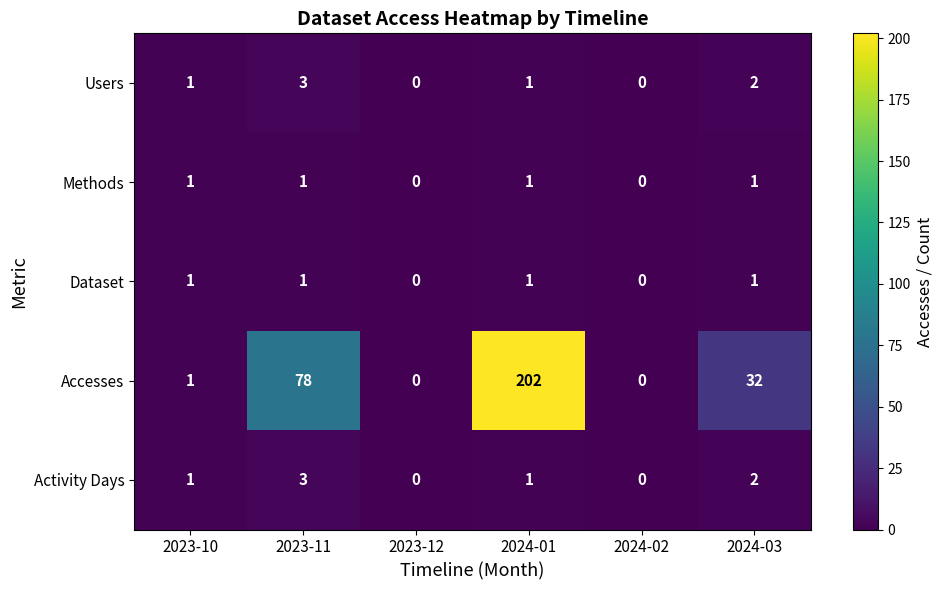

True or false: Users has a value of 0 at 2023-10.

False